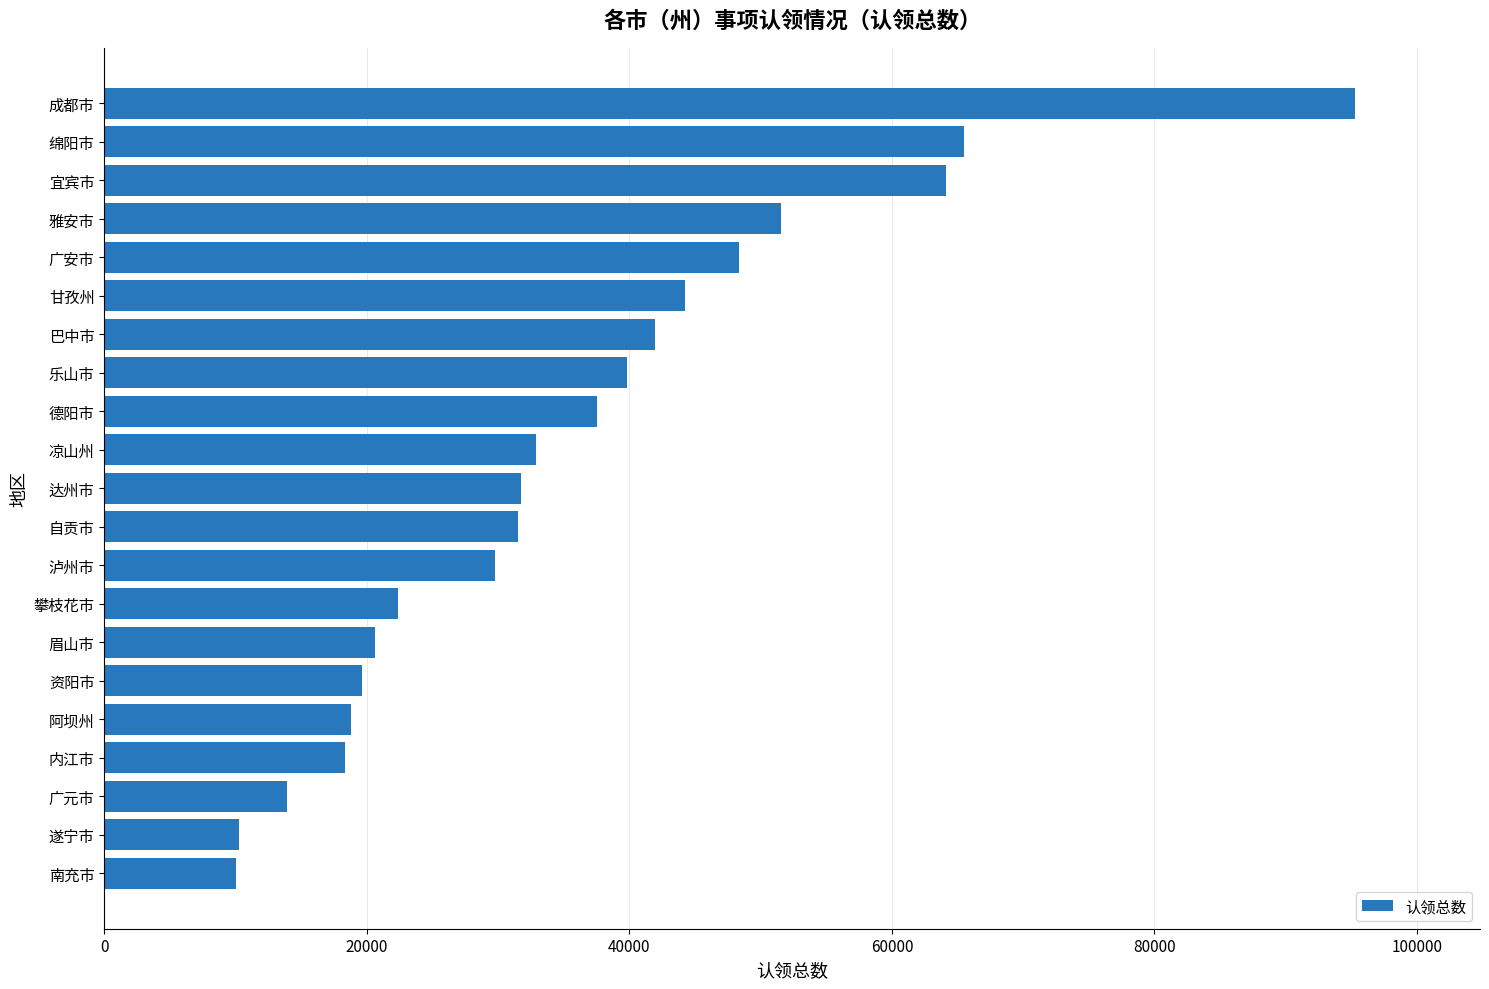

Are the bars horizontal?

Yes